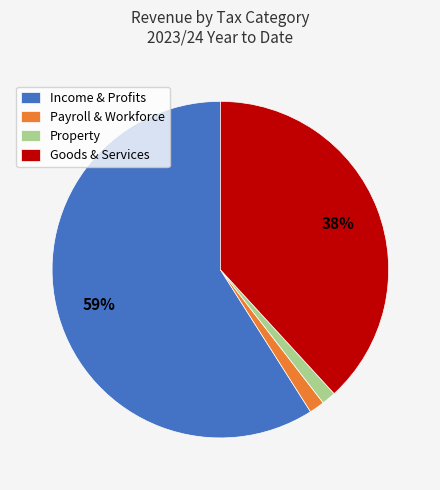

Is the sum of Payroll & Workforce and Income & Profits greater than half?

Yes